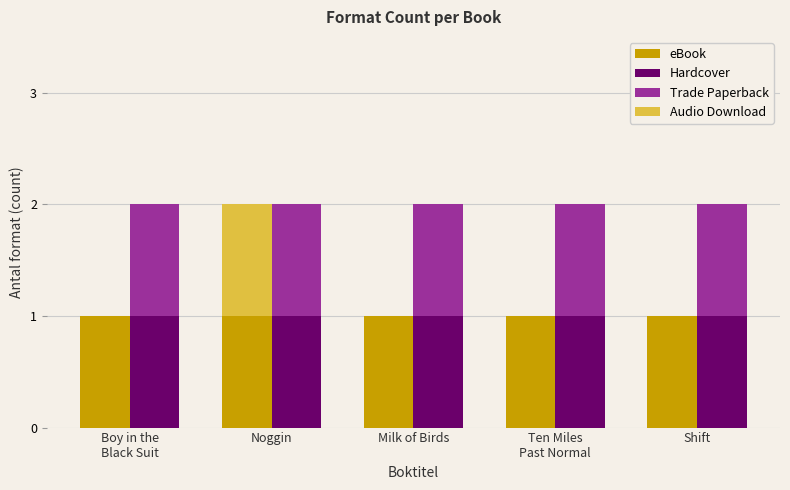

How many series are shown in this chart?

4